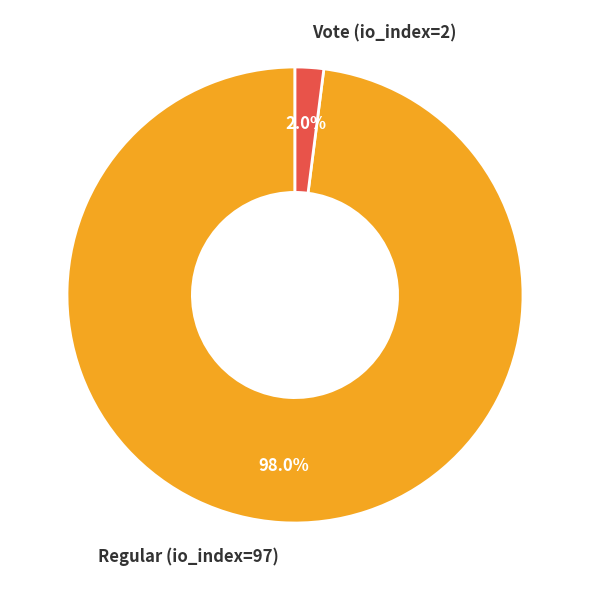

Is the sum of Vote (io_index=2) and Regular (io_index=97) greater than half?

Yes